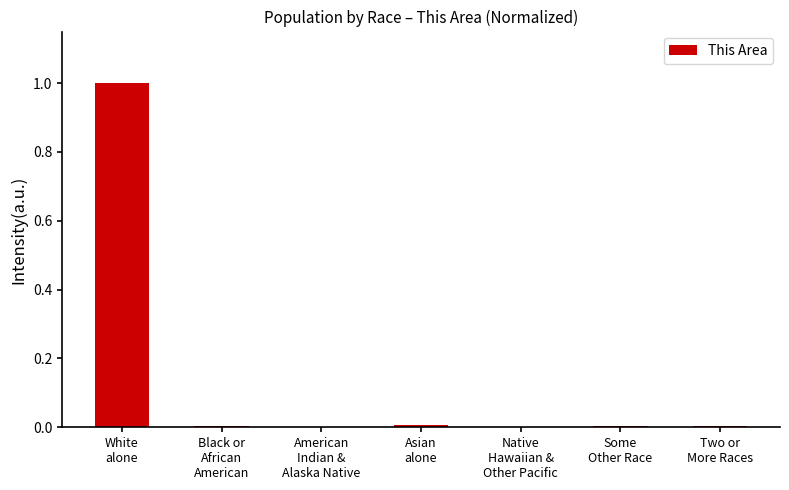

What is the sum of all values?

1.0